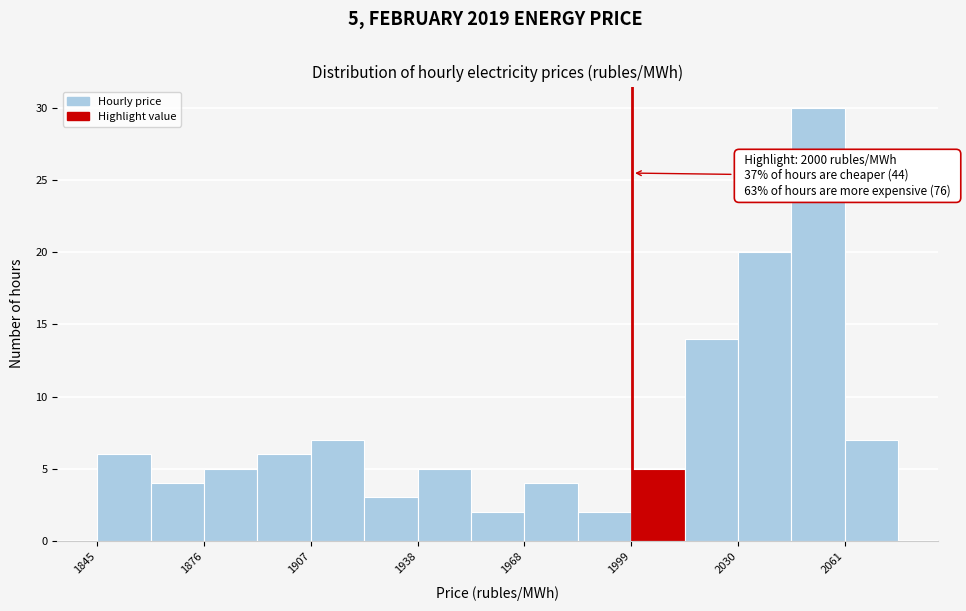

Around what value on the x-axis is the tallest bar? Give the approximate position of its centre, as read against the axis.

2055